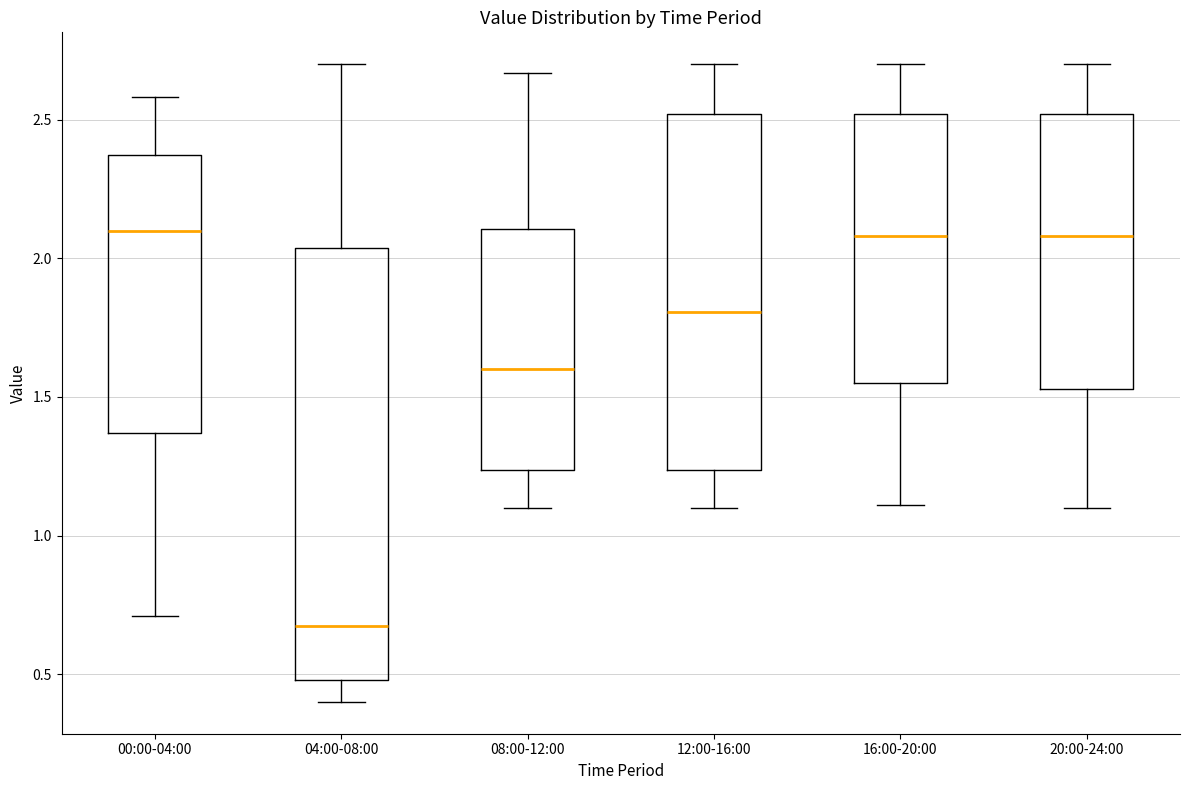

Which box is the tallest, from its lower edge to its upper edge?

04:00-08:00